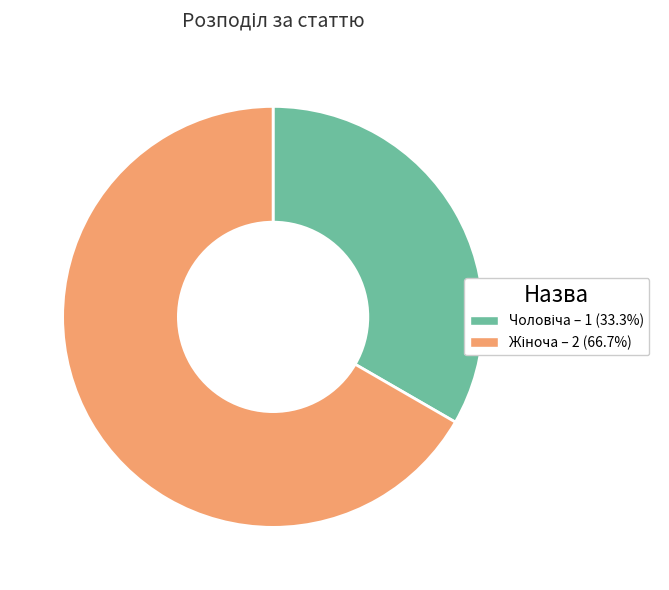

How many segments does this pie chart have?

2